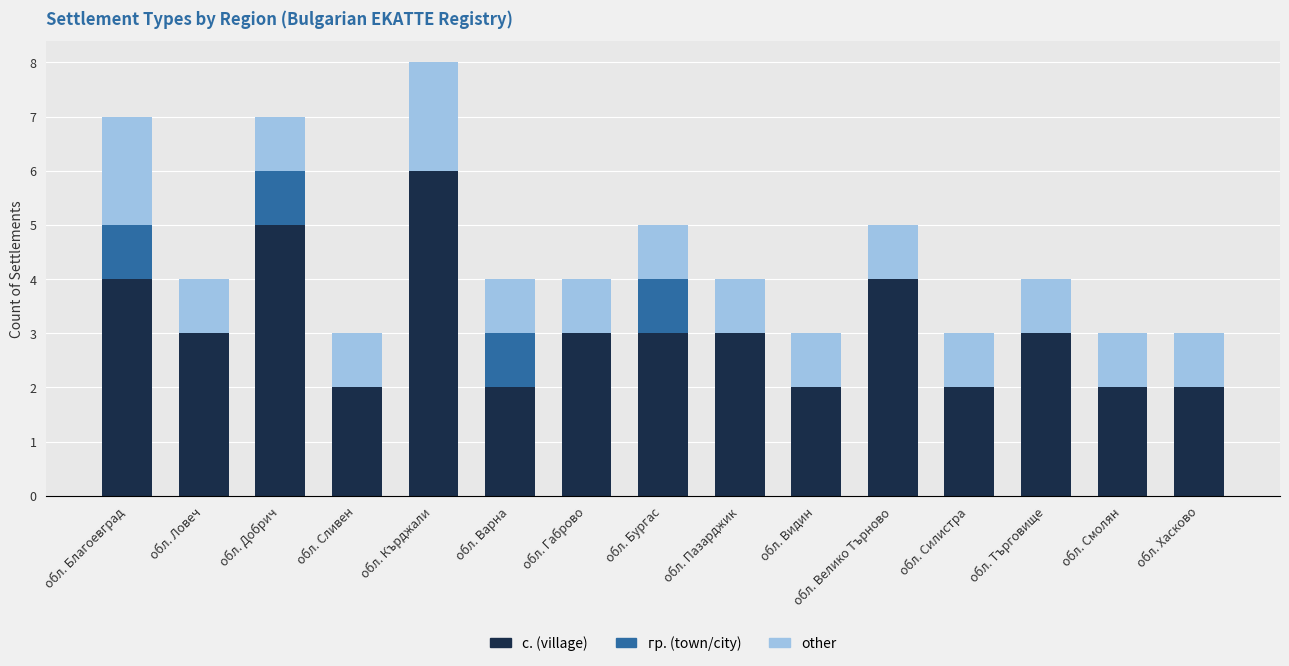

At which category is the sum across all series the highest?

обл. Кърджали